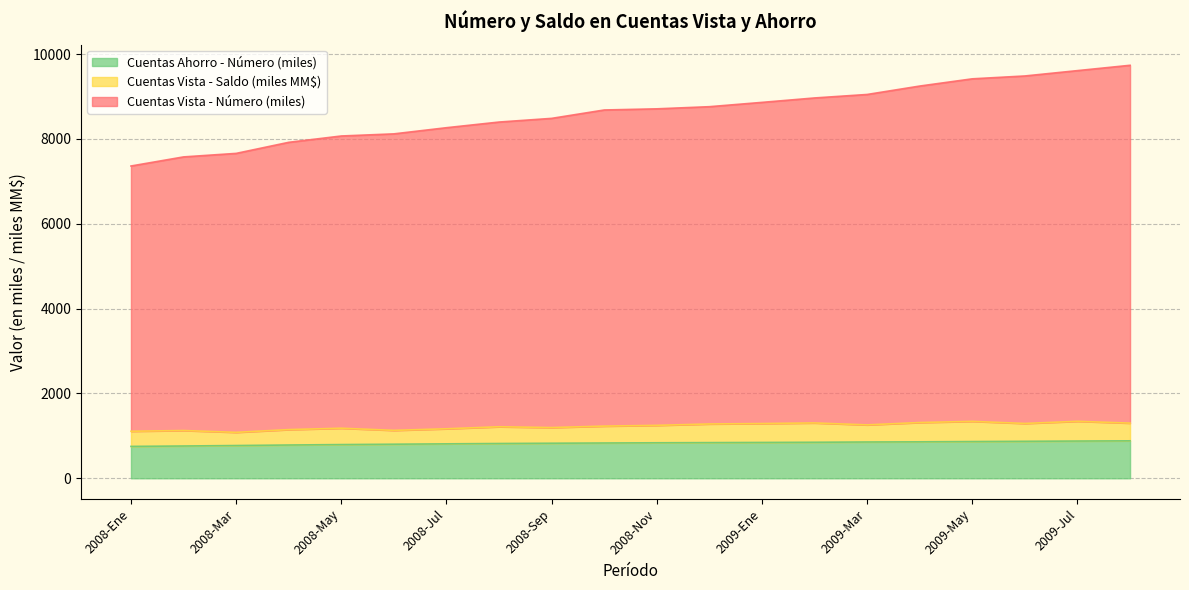

Does the chart have visible grid lines?

Yes